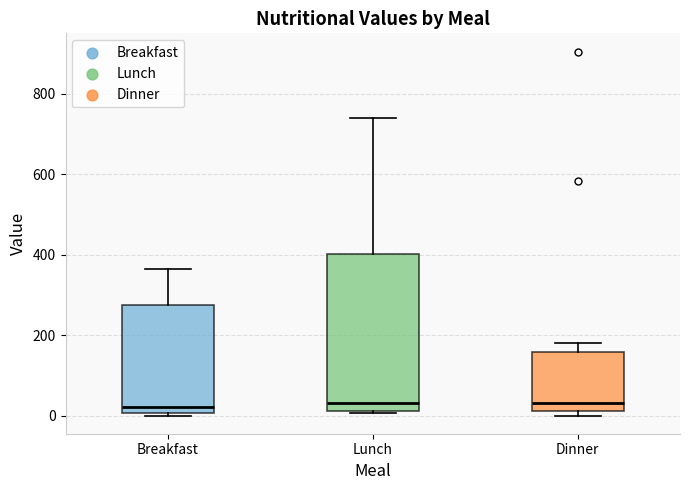

Which box is the tallest, from its lower edge to its upper edge?

Lunch